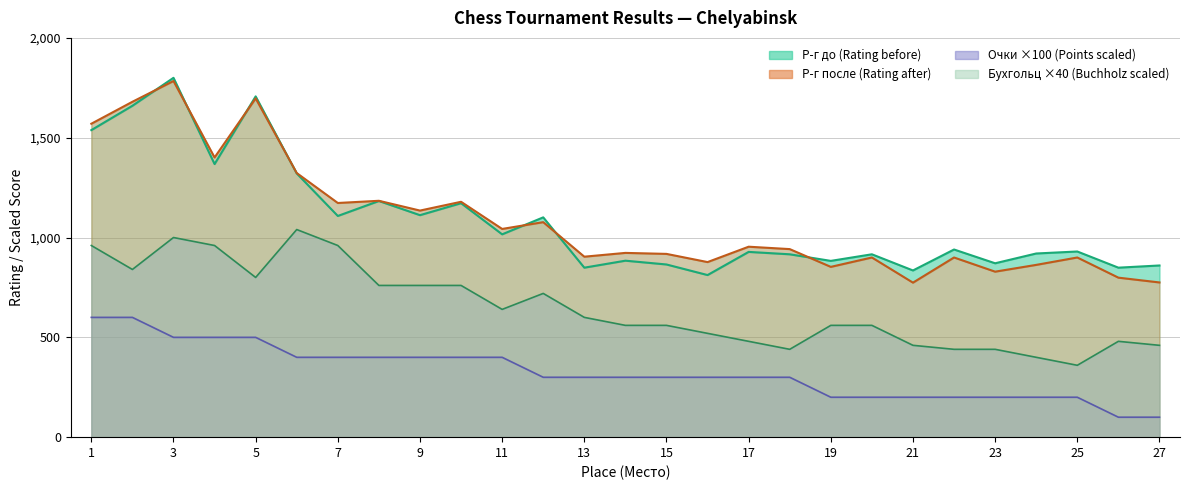

Where is the first local maximum for Р-г до?

3